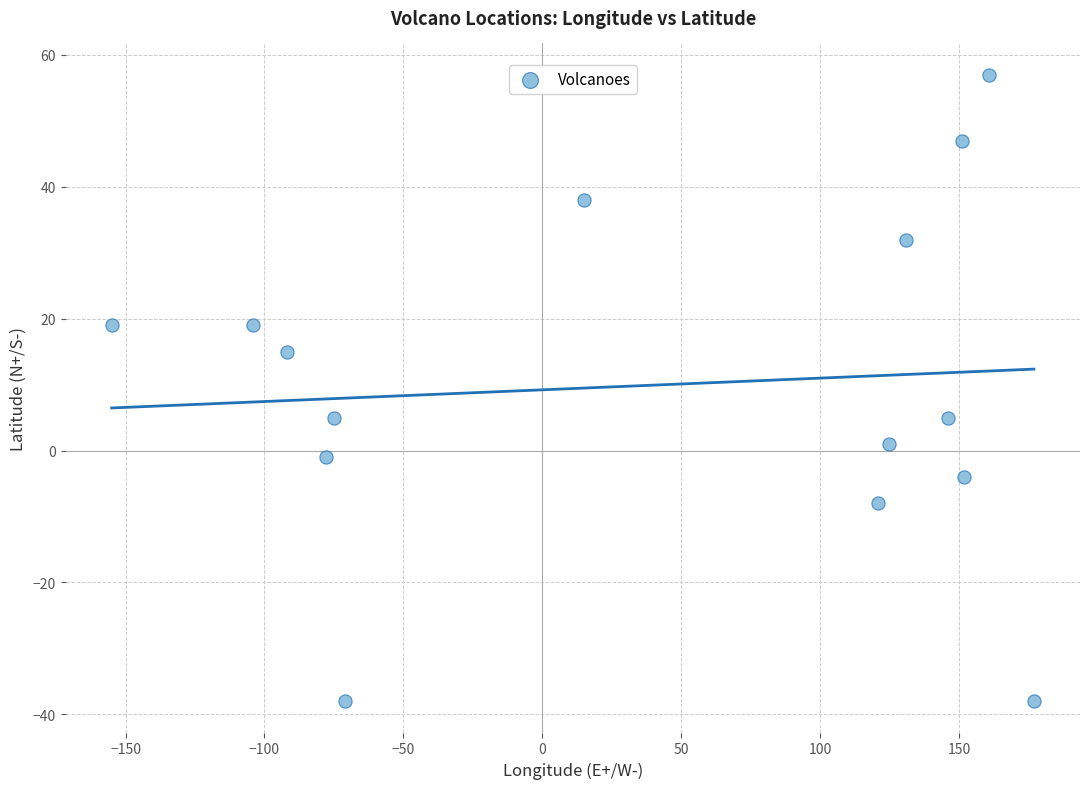

What is the range of X values (max minus min)?

332